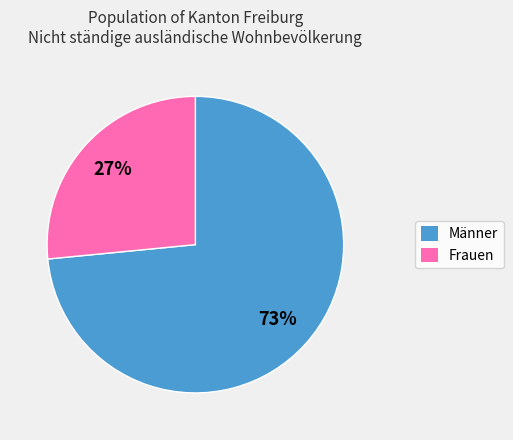

True or false: Männer accounts for 65% of the total.

False